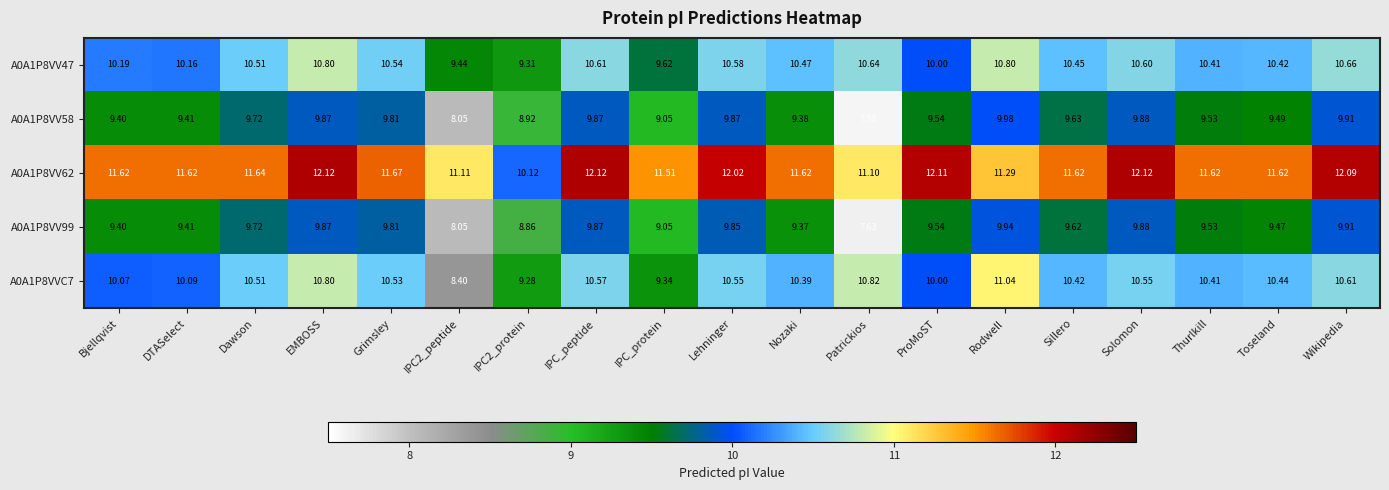

At which label does A0A1P8VV58 reach its peak?

Rodwell